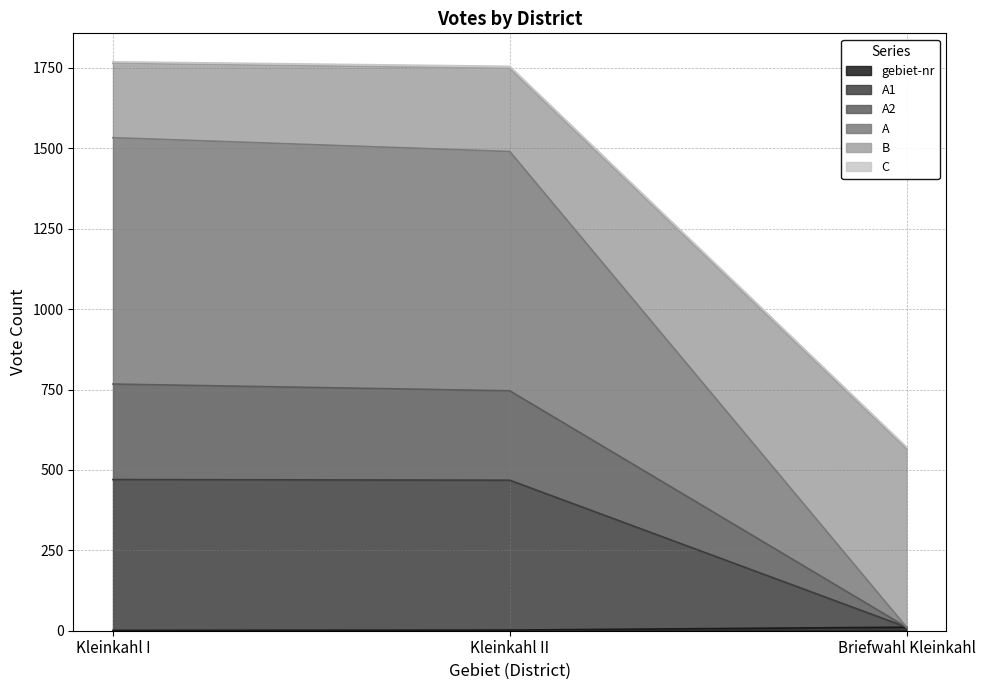

At how many categories does at least one series exceed 35?

3